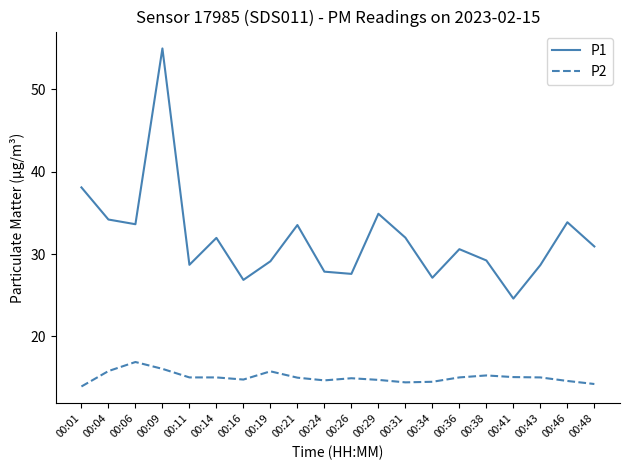

At which label is P1 closest to 39?

00:01